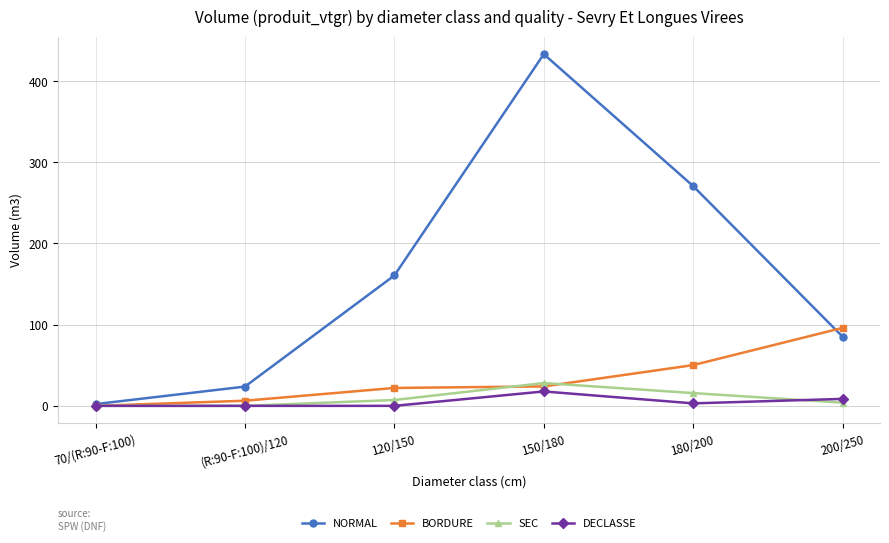

What is the maximum value for SEC?

28.1